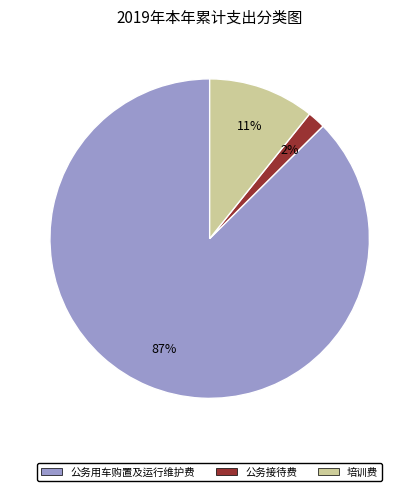

Does any single category account for the majority?

Yes